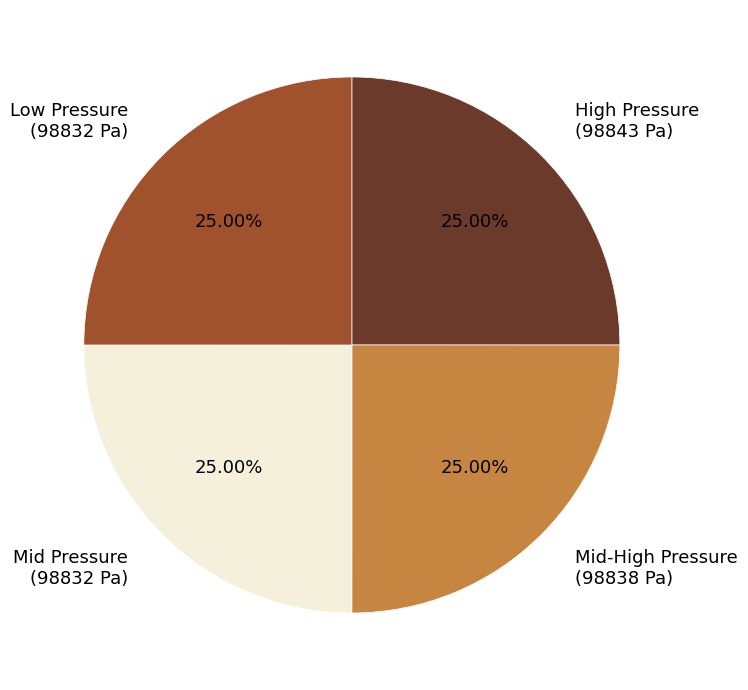

What is the ratio of the value at Mid Pressure (98832 Pa) to the value at Mid-High Pressure (98838 Pa)?

1.0